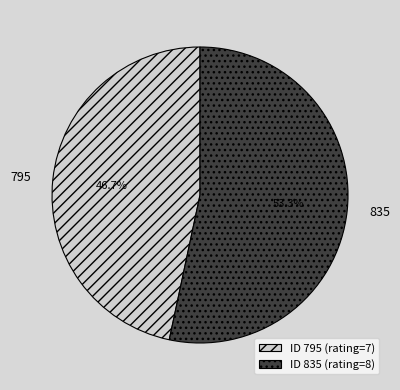

Do 795 and 835 together represent more than half of the pie?

Yes